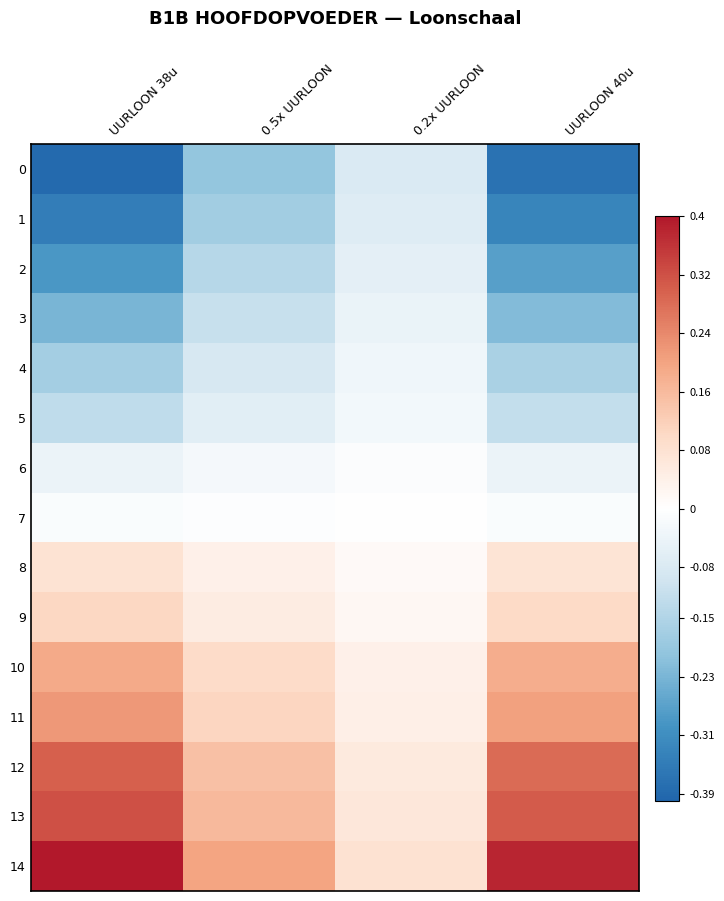

Which series has the largest range (max minus min)?

14